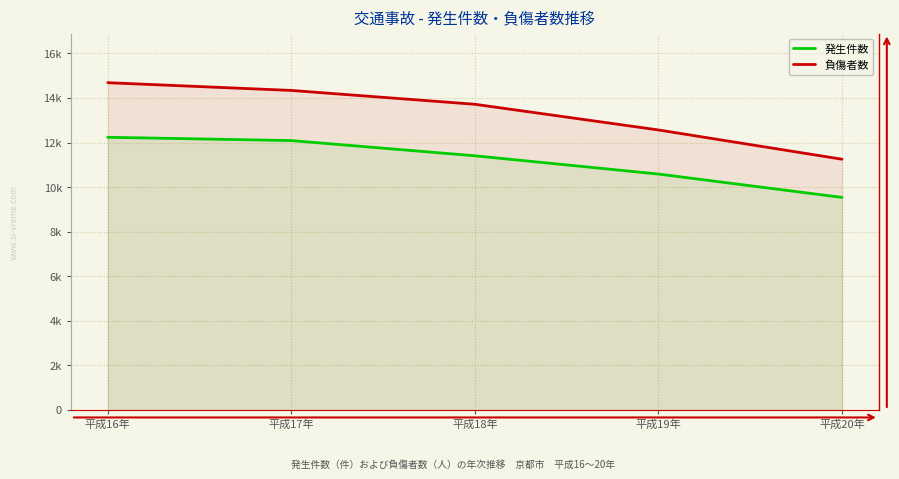

True or false: 負傷者数 has more than 0 points higher than both neighbors.

False